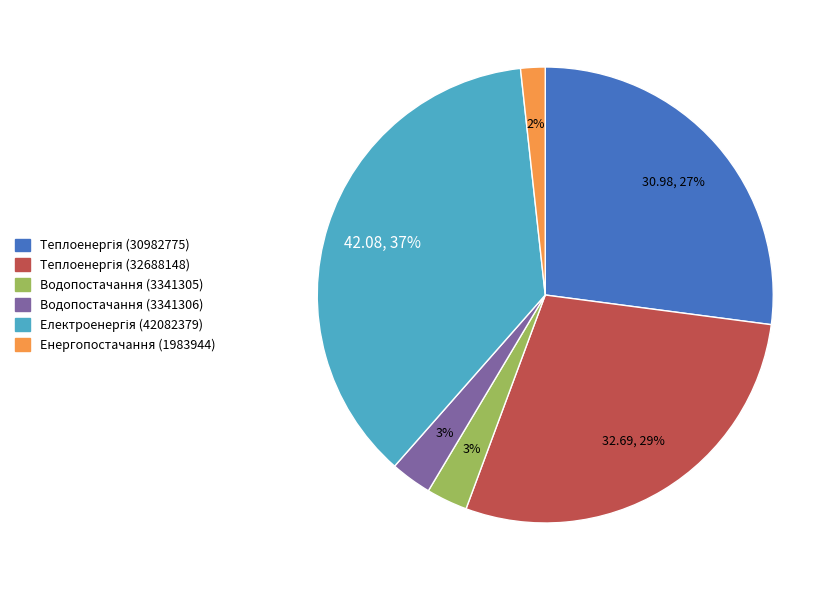

Is there any slice that represents more than half of the pie?

No